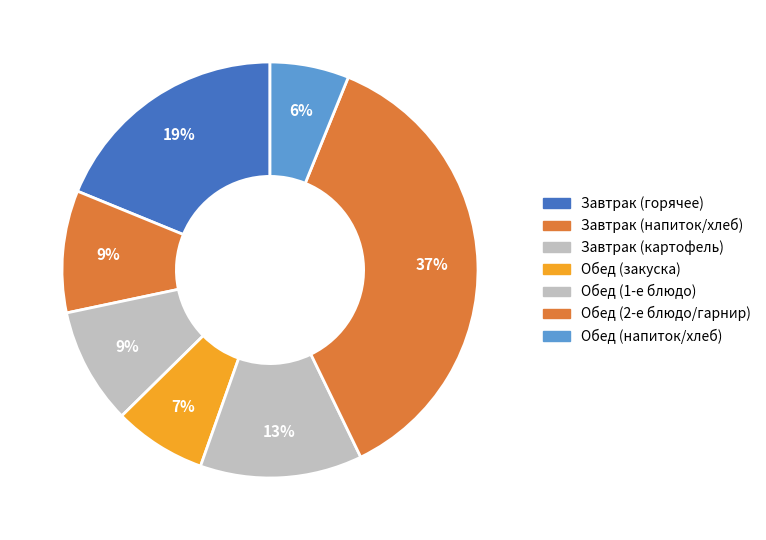

How many slices are in this pie chart?

7